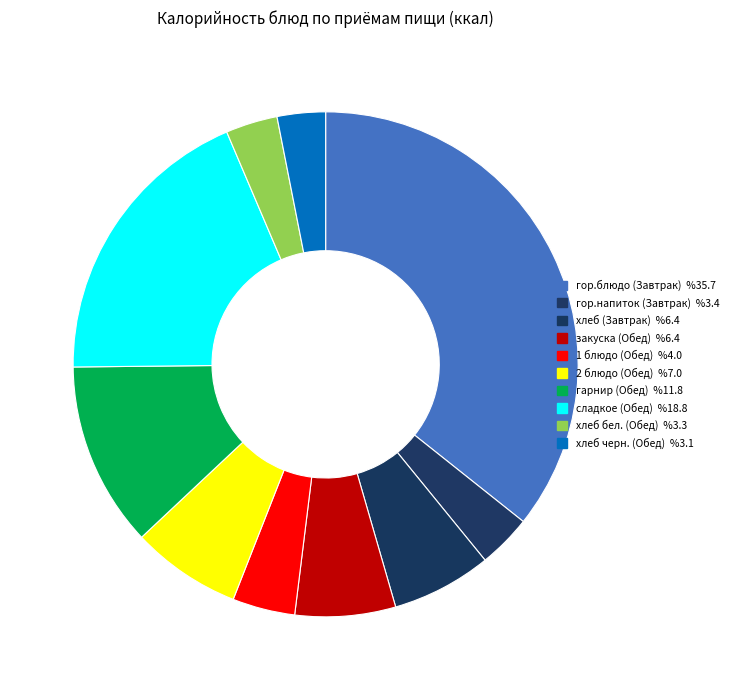

Does any single category account for the majority?

No